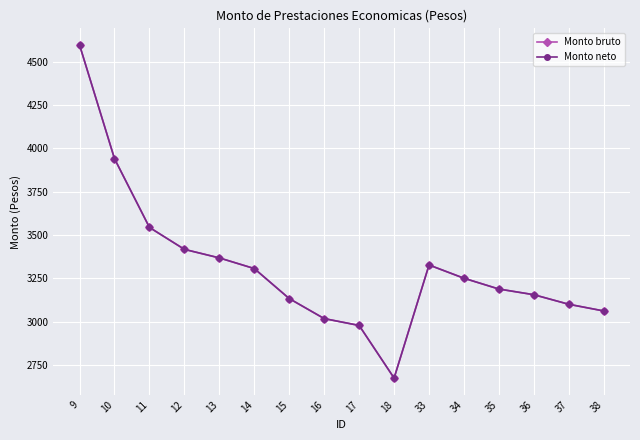

What is the sum of all Monto neto values?

53050.2